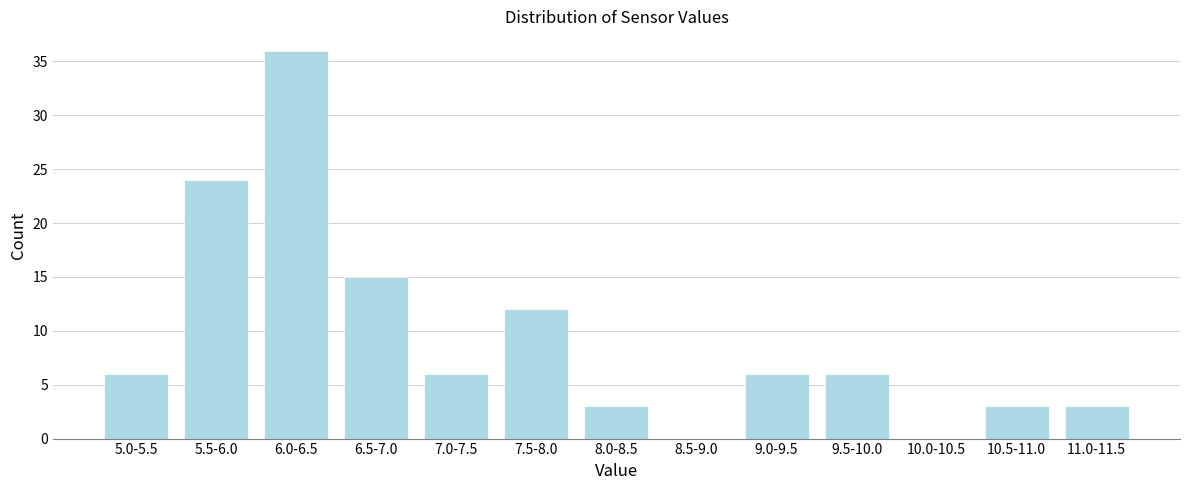

Reading left to right, transcribe all the data shown in this chart.

5.0-5.5=6	5.5-6.0=24	6.0-6.5=36	6.5-7.0=15	7.0-7.5=6	7.5-8.0=12	8.0-8.5=3	8.5-9.0=0	9.0-9.5=6	9.5-10.0=6	10.0-10.5=0	10.5-11.0=3	11.0-11.5=3